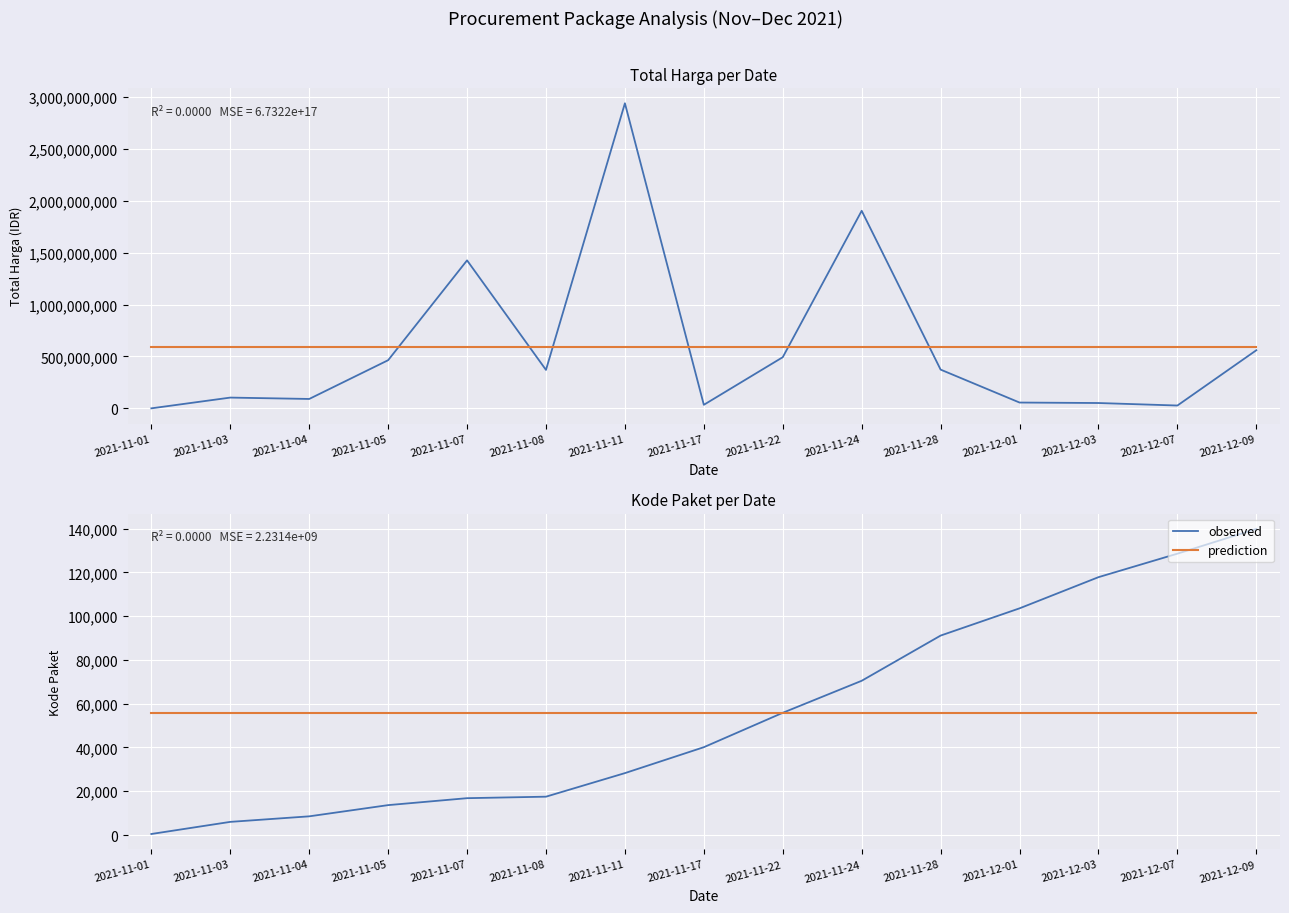

Reading left to right, what are all the values shown in this chart?

observed: 464	5997	8530	13652	16823	17509	28271	40112	55826	70453	91101	103541	117783	128516	139817
prediction: 55893	55893	55893	55893	55893	55893	55893	55893	55893	55893	55893	55893	55893	55893	55893